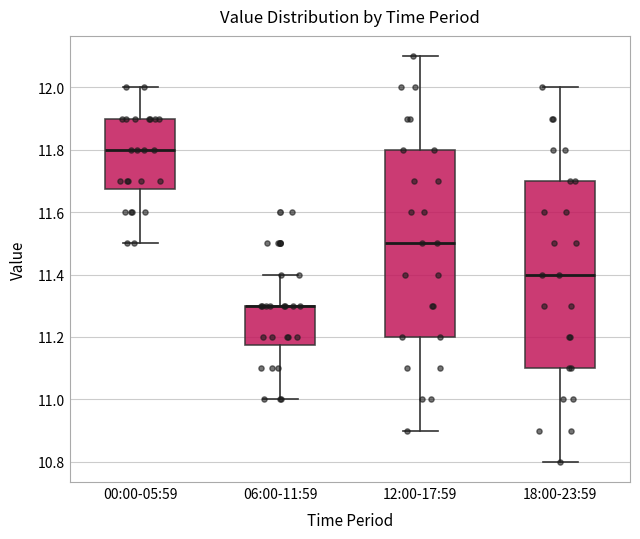

Reading left to right, read every box against the y-axis: the position of its median line, the range the box covers, and the ends of its whiskers. The values are not printed on the chart, so give them approximately, as read against the axis.

00:00-05:59: median 11.80, box 11.68 to 11.90, whiskers 11.50 to 12.00
06:00-11:59: median 11.30 (drawn on the box's upper edge), box 11.18 to 11.30, whiskers 11.00 to 11.40
12:00-17:59: median 11.50, box 11.20 to 11.80, whiskers 10.90 to 12.10
18:00-23:59: median 11.40, box 11.10 to 11.70, whiskers 10.80 to 12.00